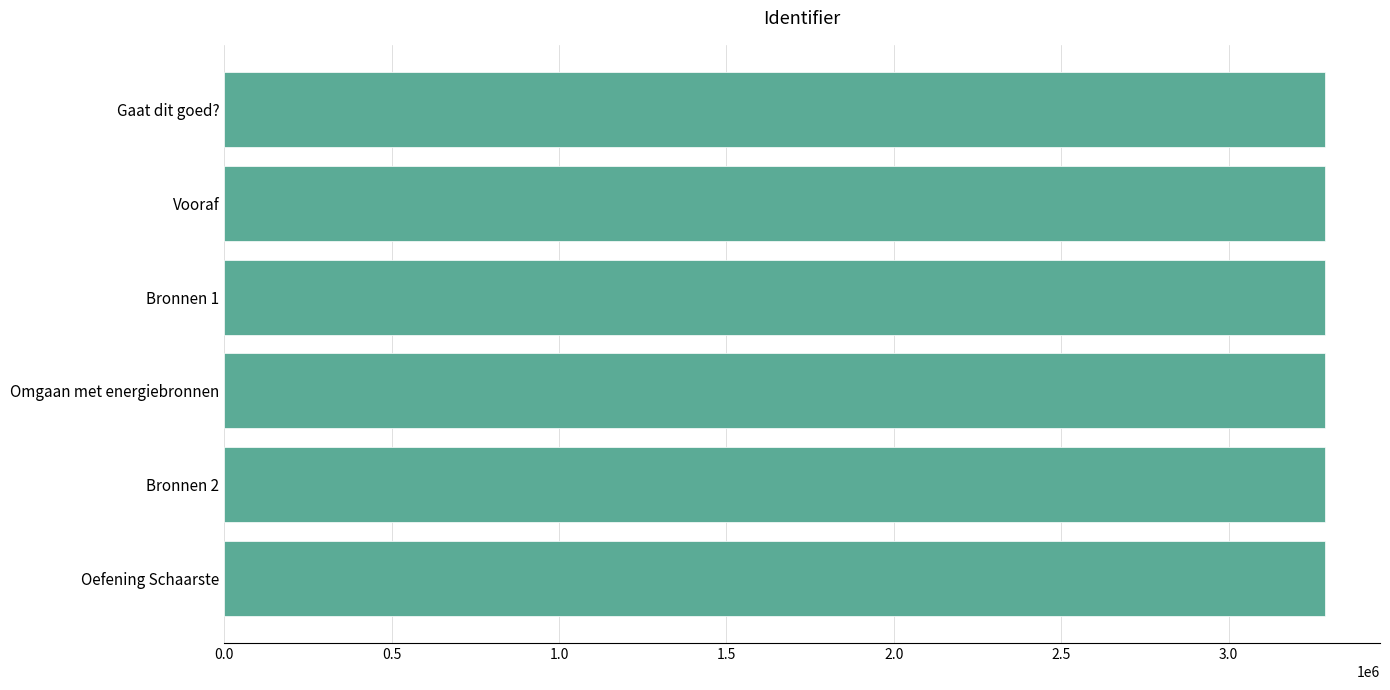

What is the ratio of the value at Omgaan met energiebronnen to the value at Bronnen 2?

1.0